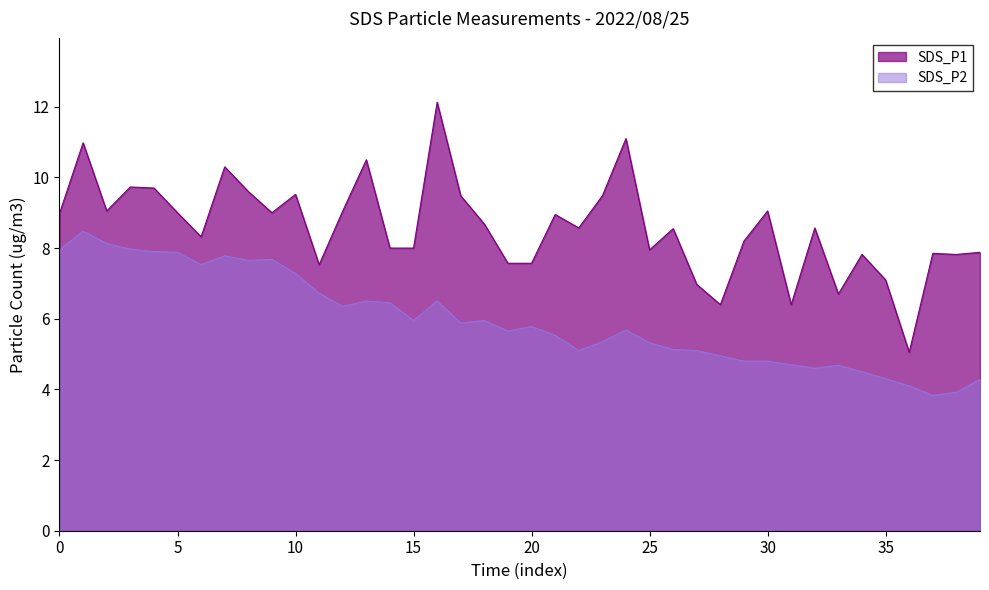

True or false: SDS_P2 and SDS_P1 cross at least once.

False